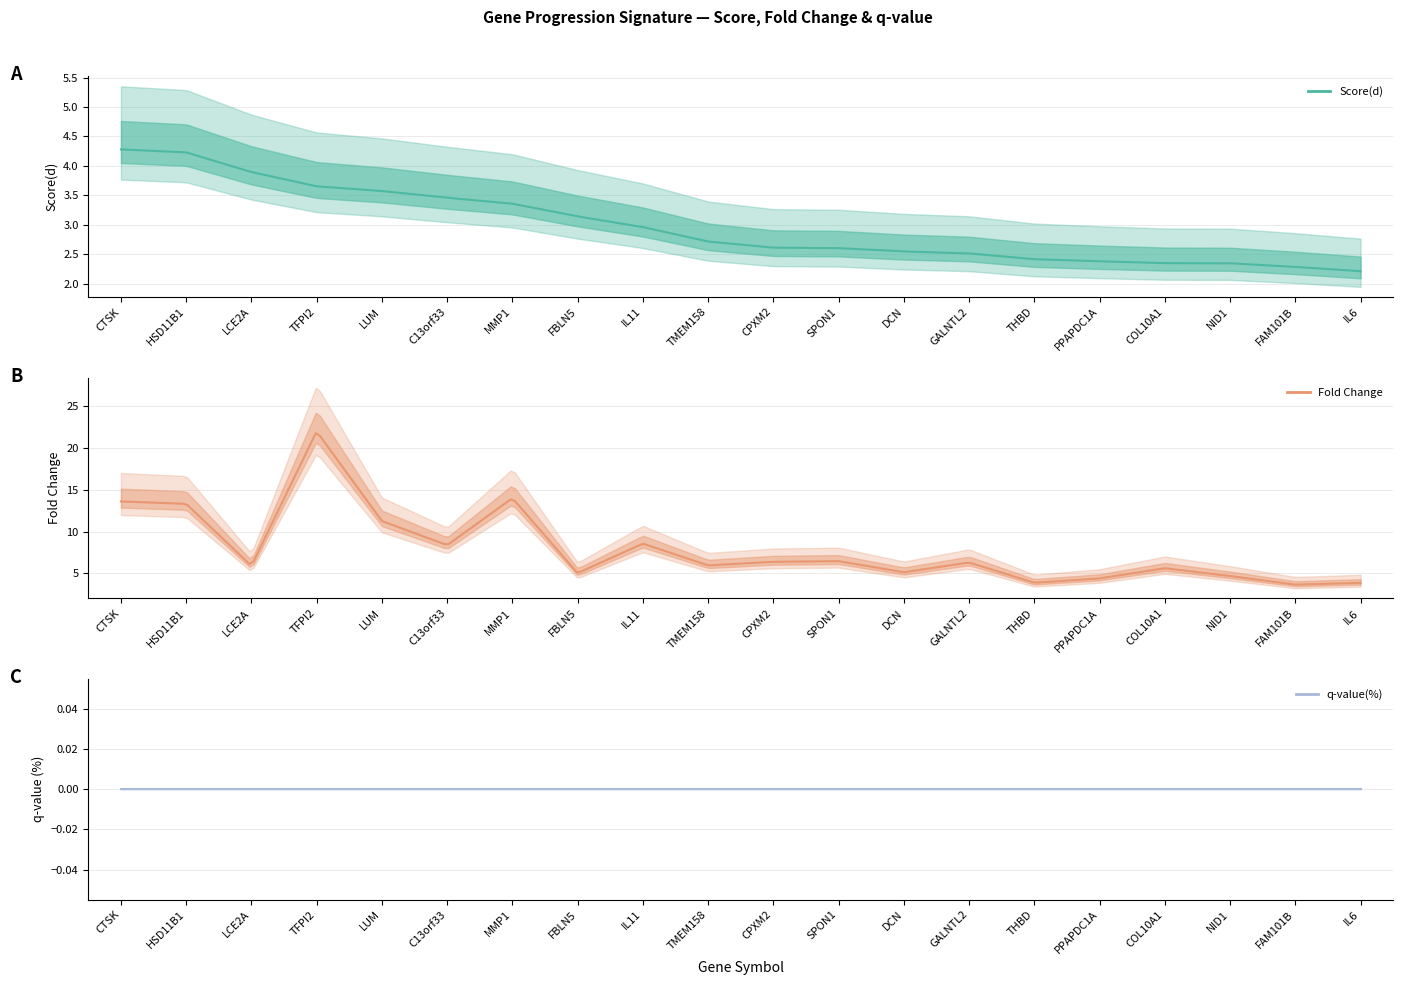

What is the maximum value for Score(d)?

4.3